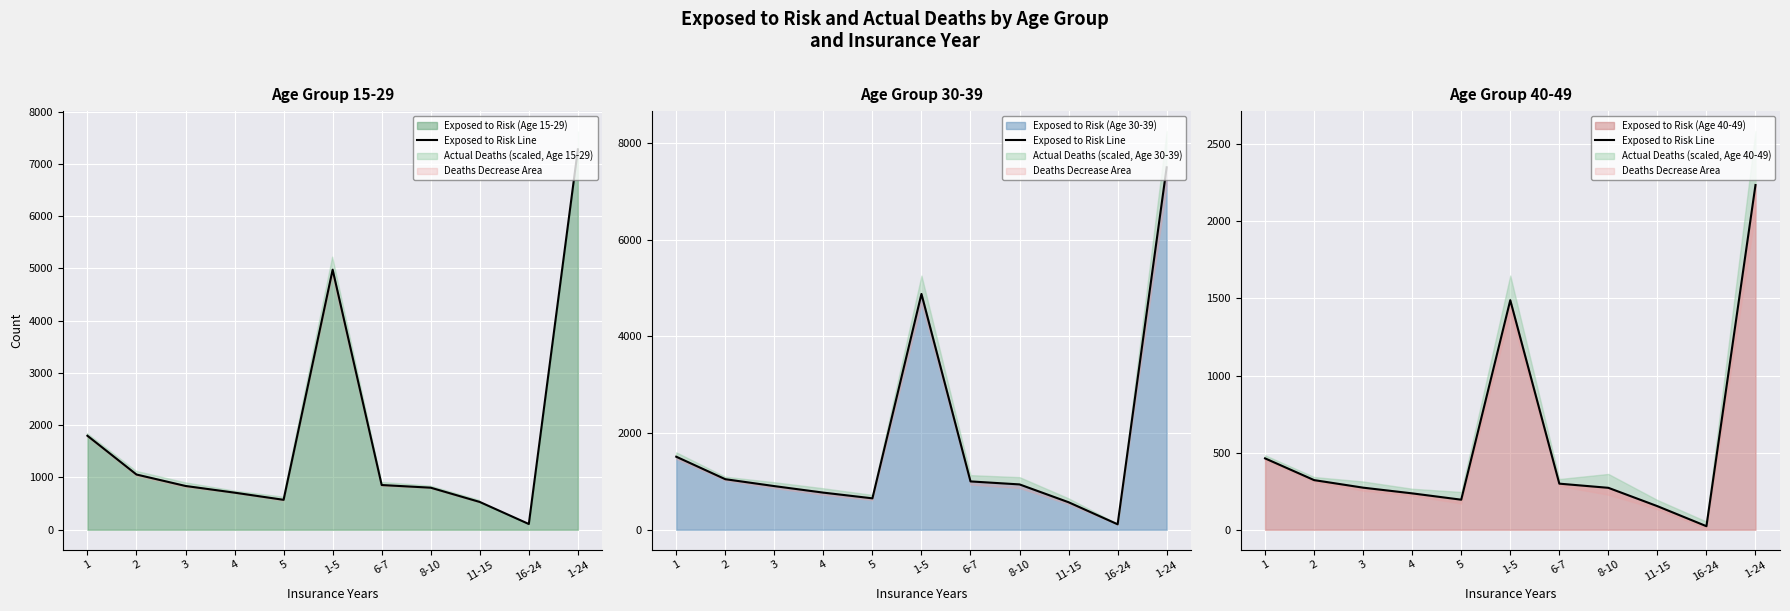

Which category has the highest value in the Exposed to Risk (Age 40-49) series?

1-24